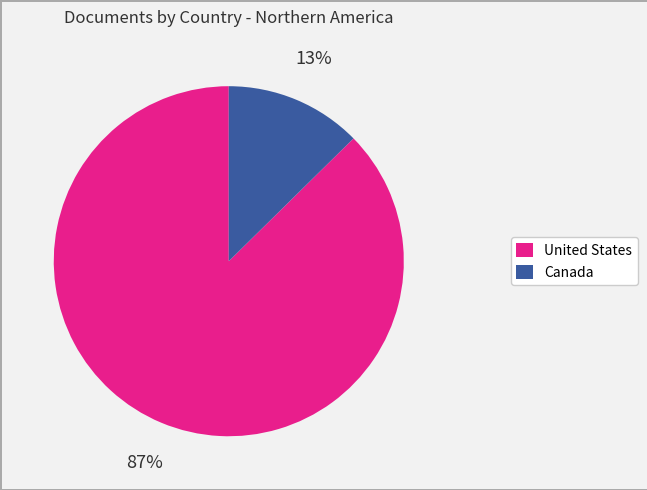

Is the sum of United States and Canada greater than half?

Yes